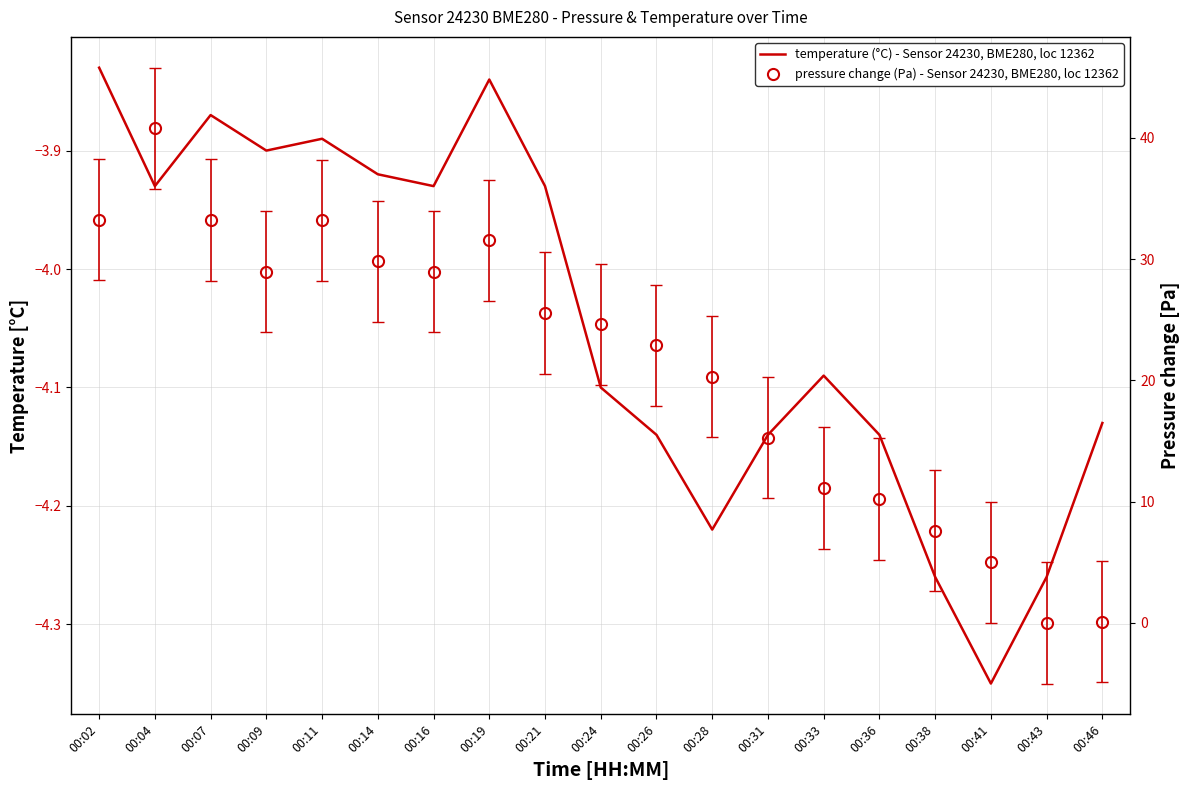

Is the value of temperature (°C) - Sensor 24230, BME280, loc 12362 at 00:04 greater than the value of pressure change (Pa) - Sensor 24230, BME280, loc 12362 at 00:26?

No